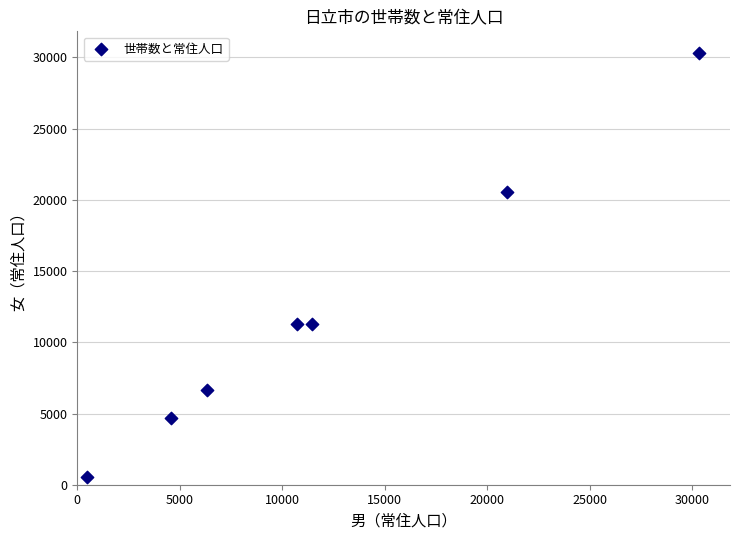

What is the average Y value?

12194